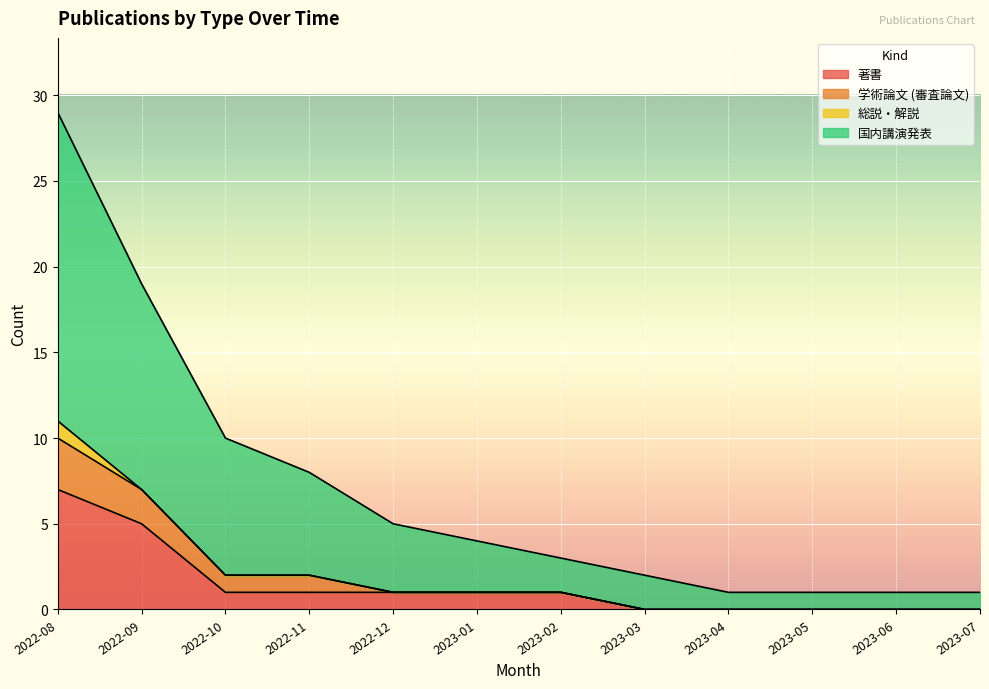

What are all the series names shown in the legend?

著書, 学術論文 (審査論文), 総説・解説, 国内講演発表